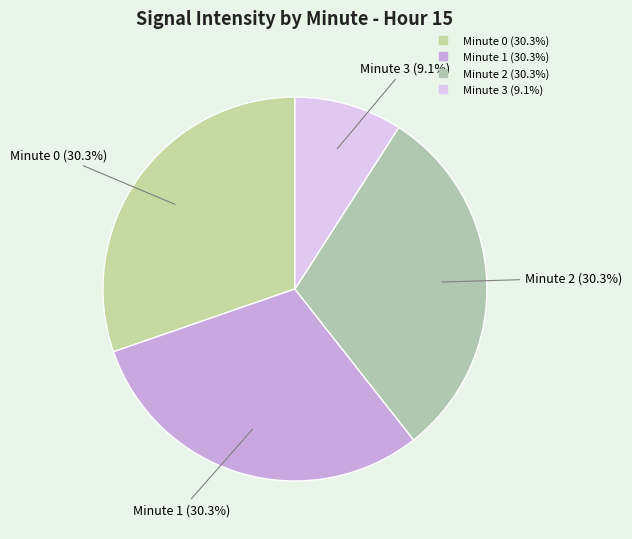

To the nearest percent, what is the average slice percentage?

25%